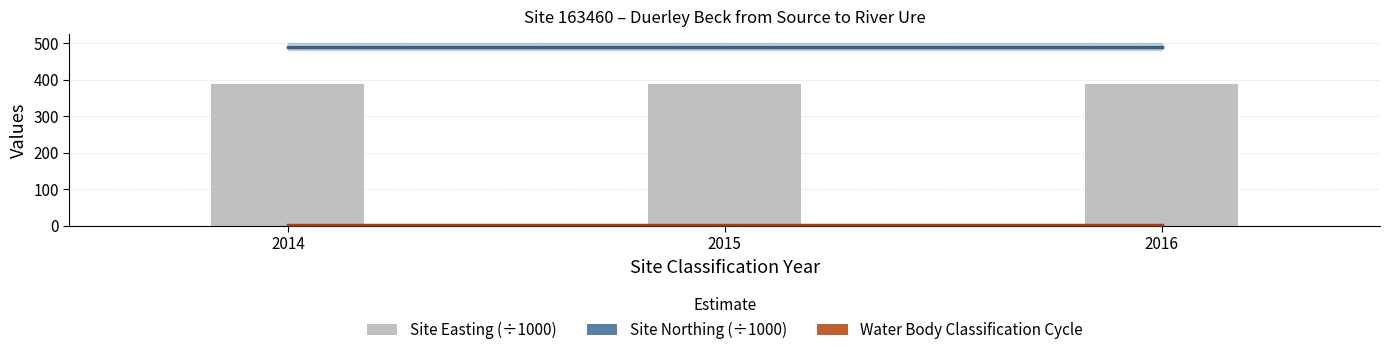

At how many categories does at least one series exceed 397?

3